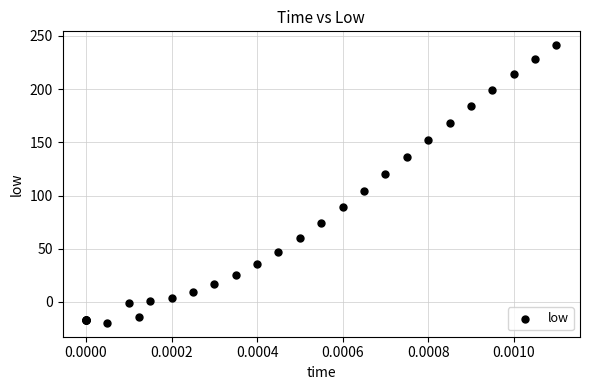

What Y value in the scatter plot is closest to 110?

104.1